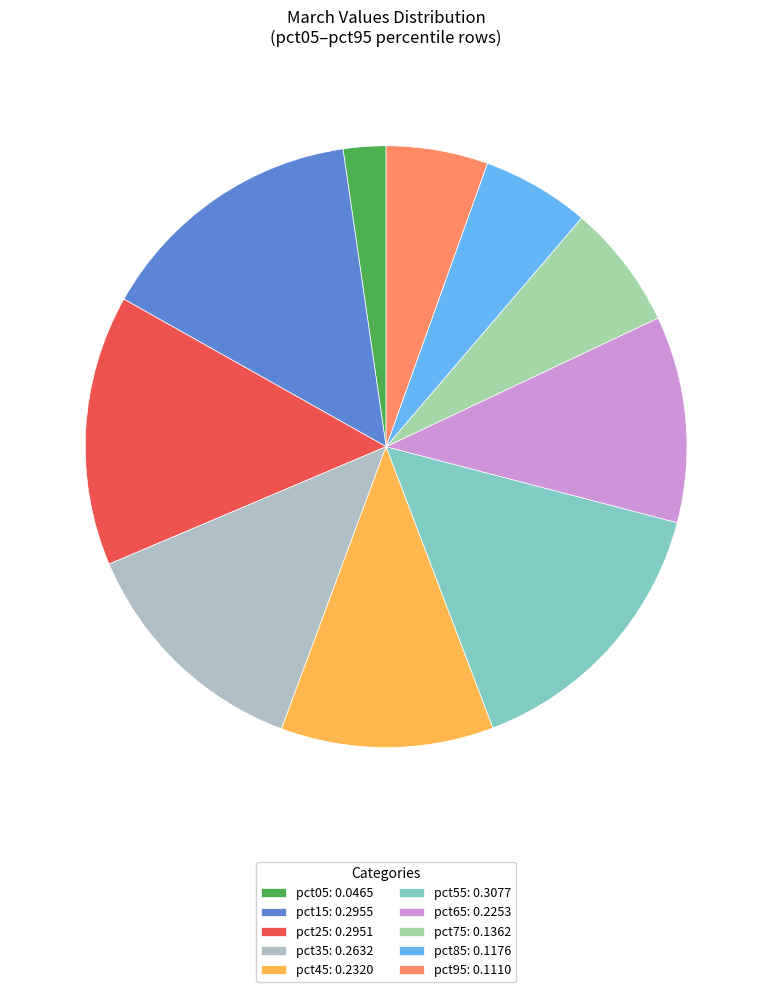

Is there a majority slice in this chart?

No